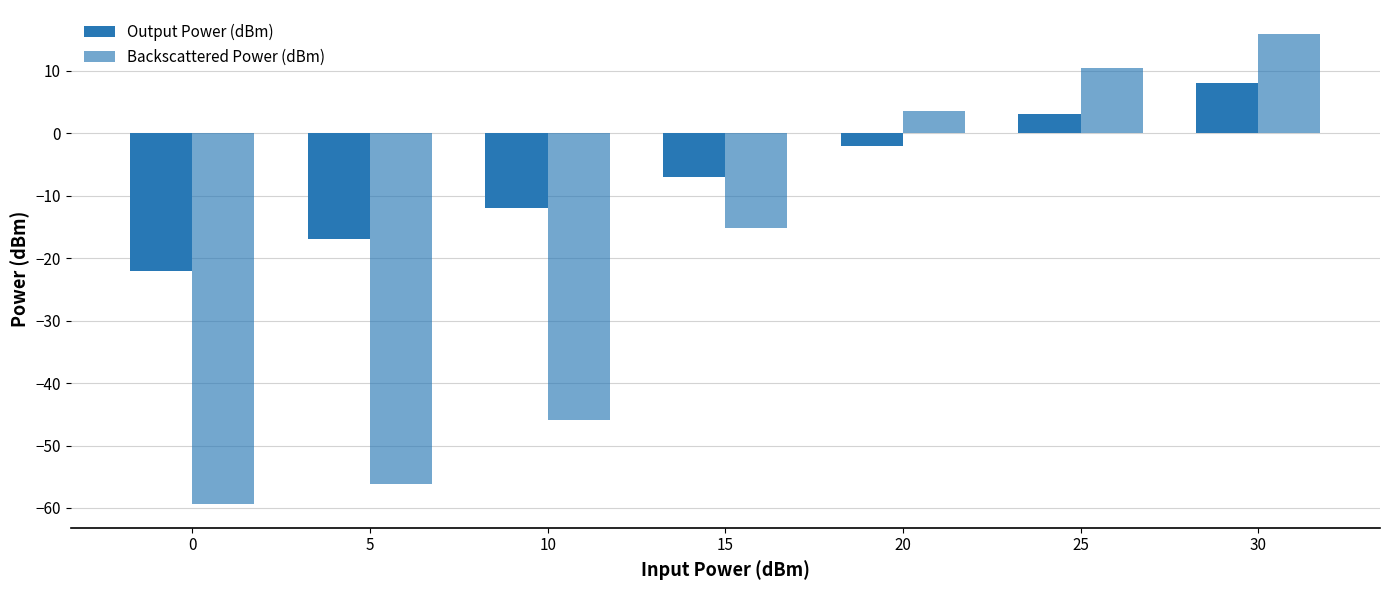

How many groups of bars are there?

7